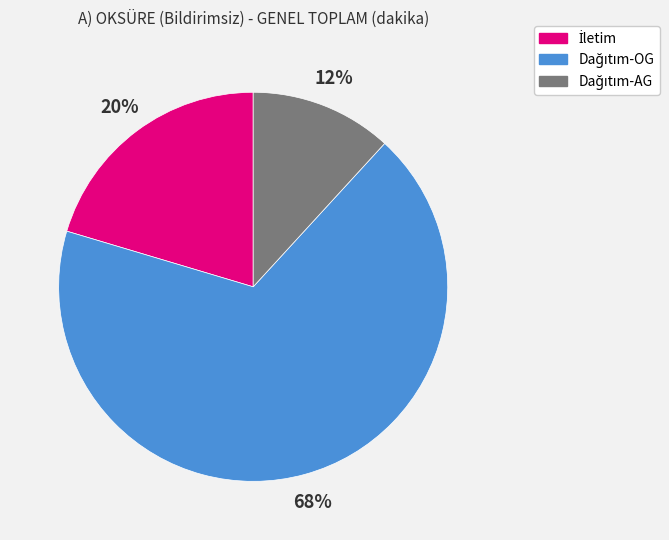

Does any single category account for the majority?

Yes